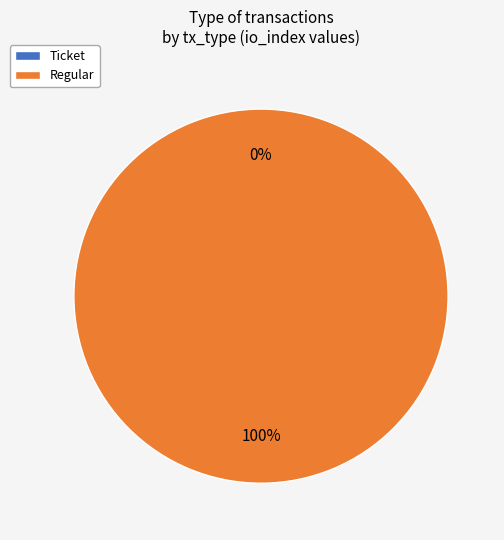

Is there a majority slice in this chart?

Yes